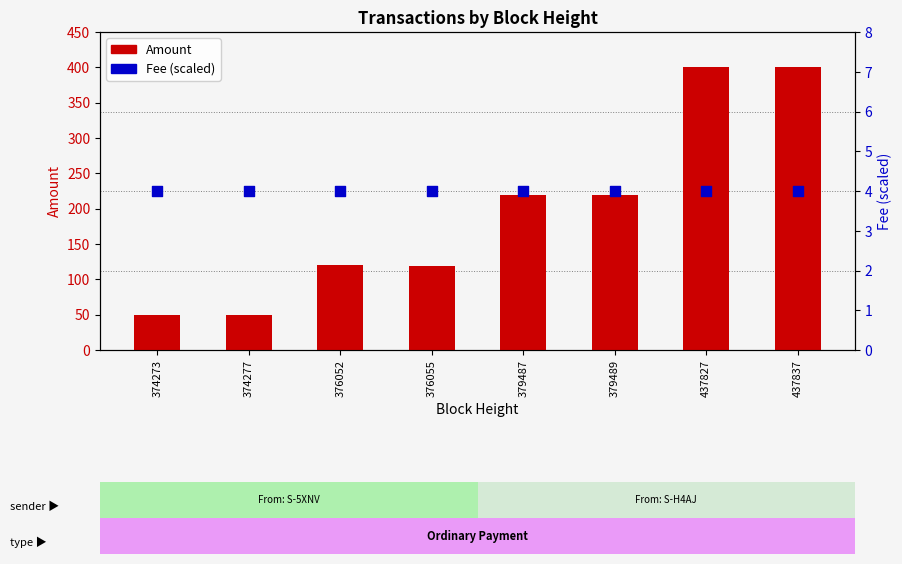

Which series has the largest Y range (max minus min)?

Amount